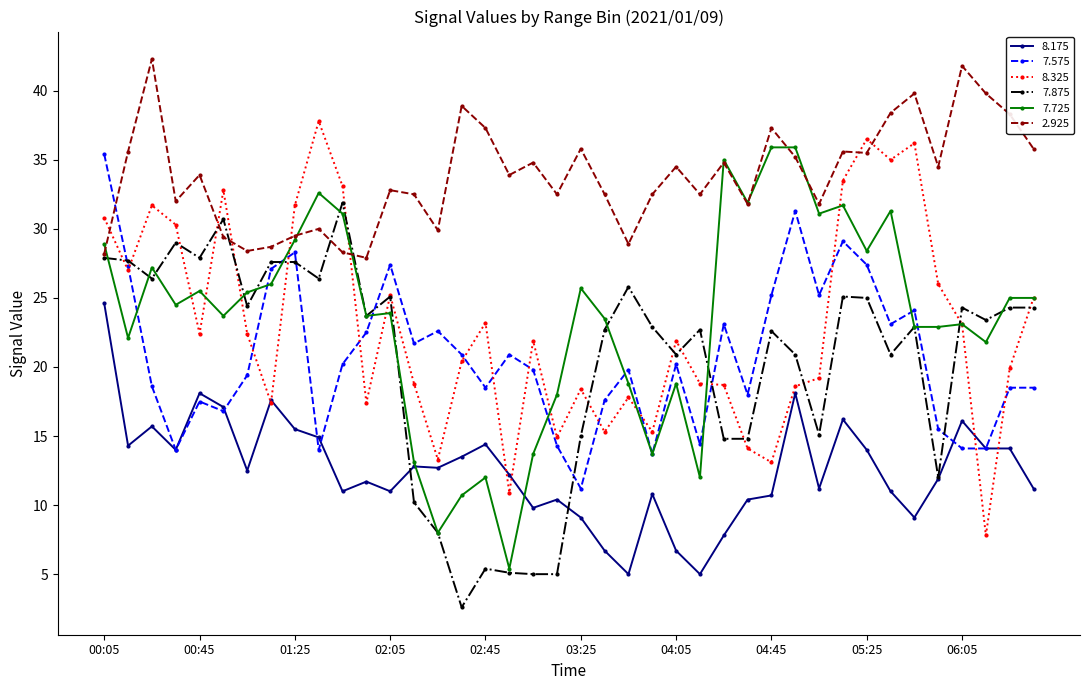

What is the maximum value for 2.925?

42.3